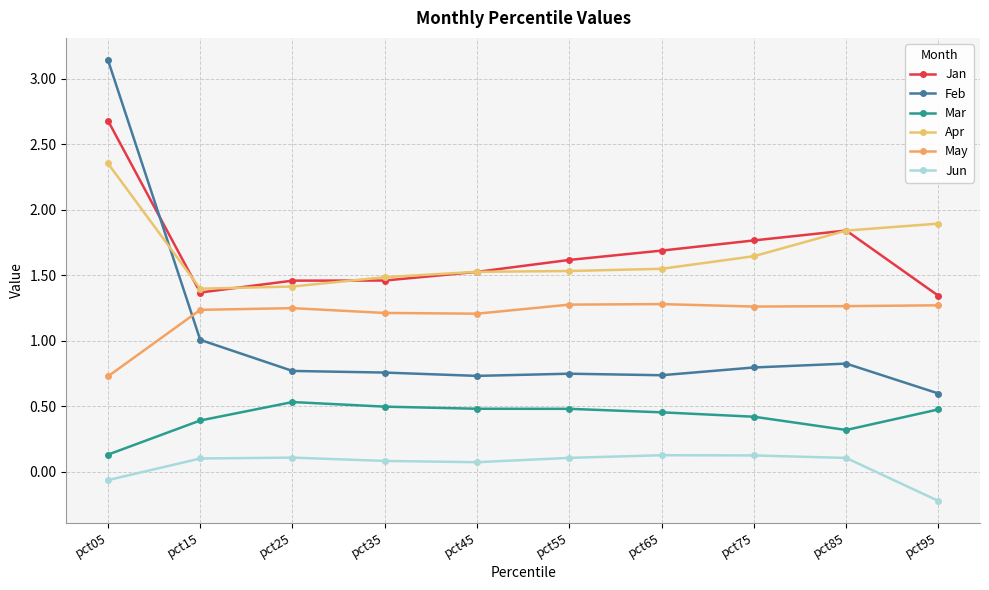

Is this an area chart (filled region under the line)?

No